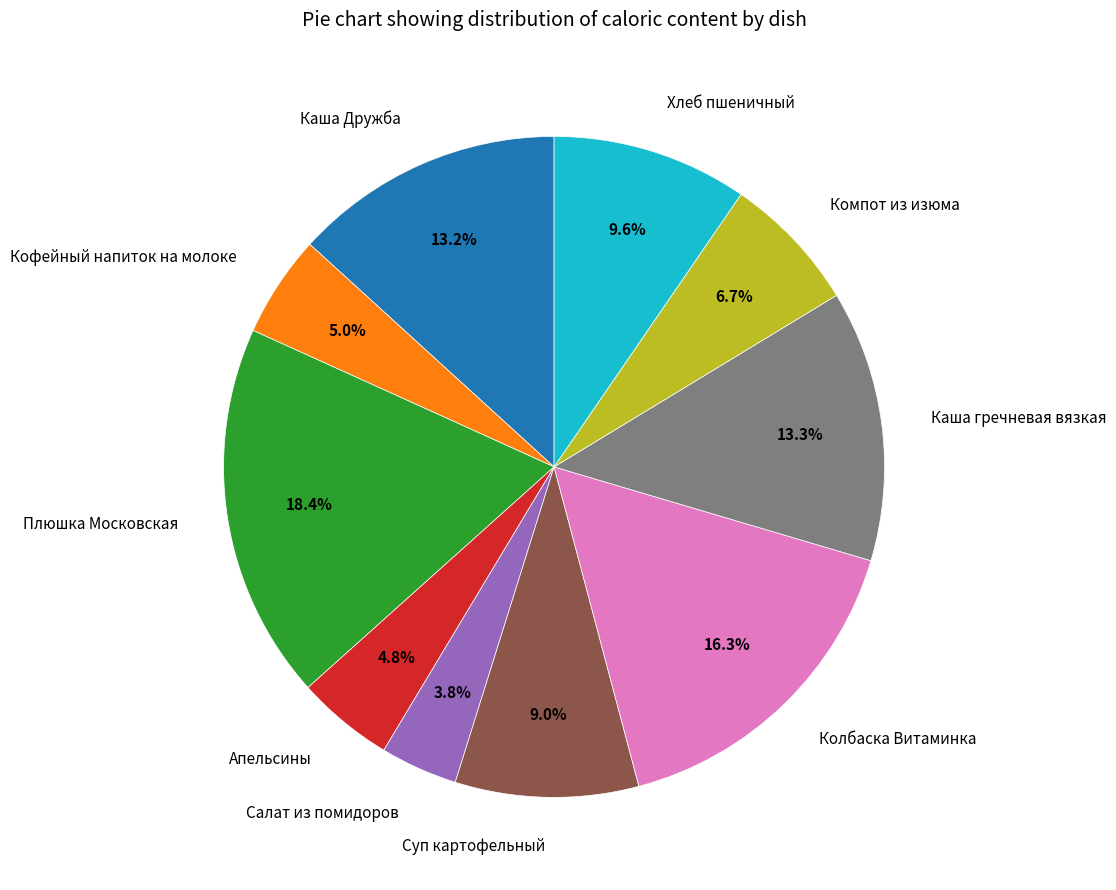

Is there a majority slice in this chart?

No